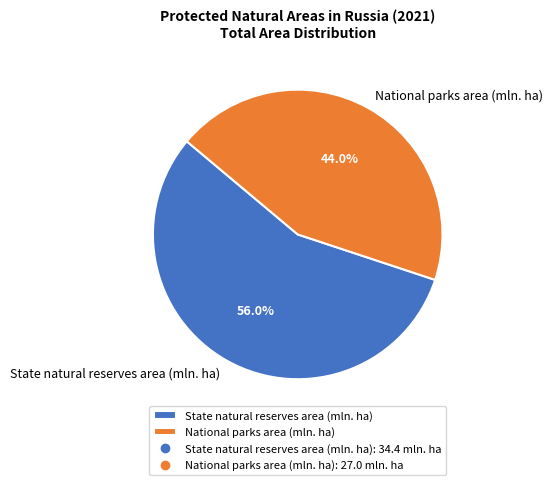

What is the ratio of the value at National parks area (mln. ha) to the value at State natural reserves area (mln. ha)?

0.8